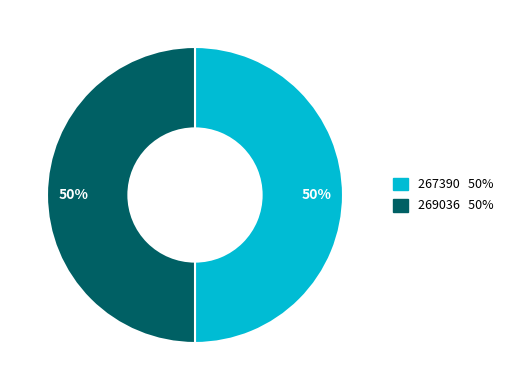

Is the sum of 269036 and 267390 greater than half?

Yes